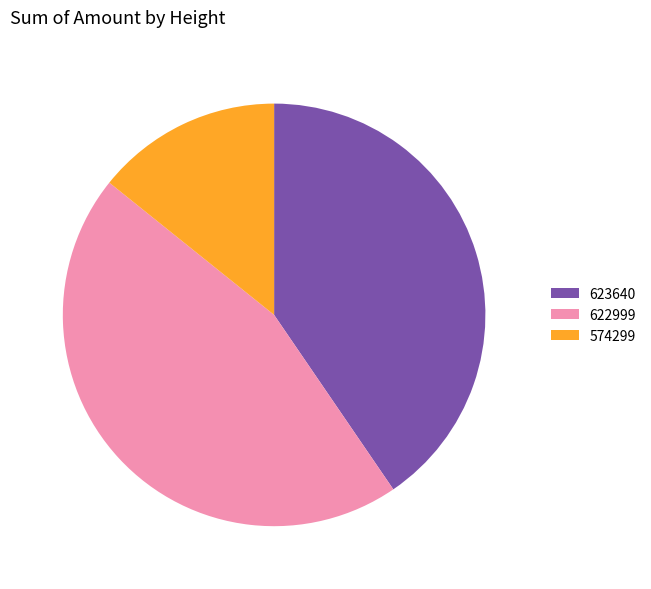

What is the largest slice in the pie chart?

622999